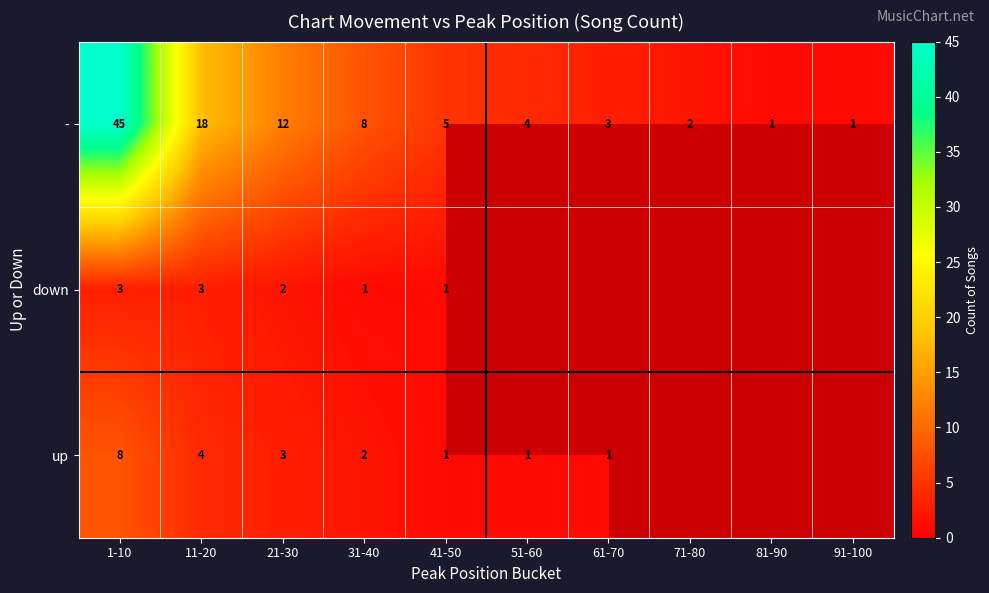

What is the sum of all - values?

99